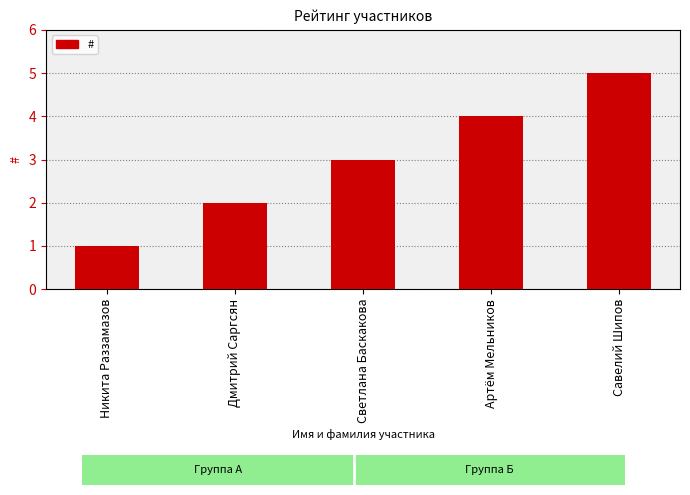

Reading left to right, extract all data points from this chart.

Никита Раззамазов=1	Дмитрий Саргсян=2	Светлана Баскакова=3	Артём Мельников=4	Савелий Шипов=5